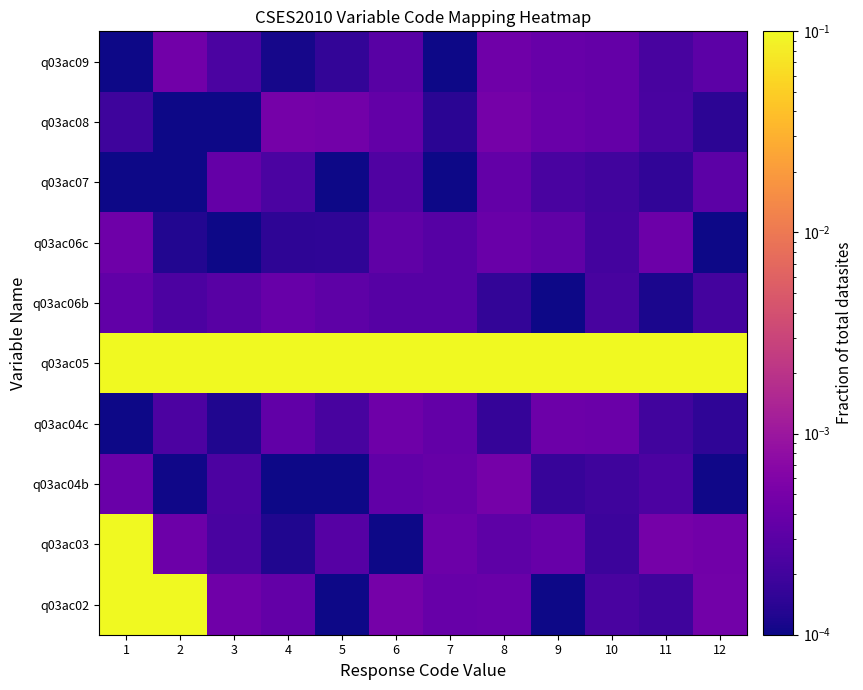

What is the total value across all series at 11?

1.0